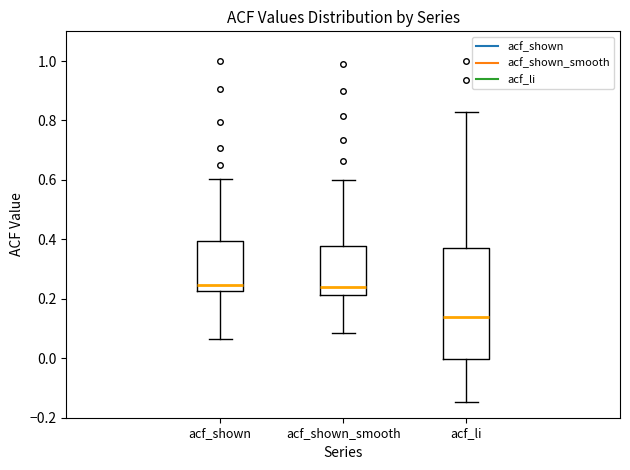

Reading left to right, read every box against the y-axis: the position of its median line, the range the box covers, and the ends of its whiskers. The values are not printed on the chart, so give them approximately, as read against the axis.

acf_shown: median 0.24, box 0.22 to 0.40, whiskers 0.06 to 0.60
acf_shown_smooth: median 0.24, box 0.22 to 0.38, whiskers 0.08 to 0.60
acf_li: median 0.14, box 0.00 to 0.38, whiskers -0.14 to 0.84